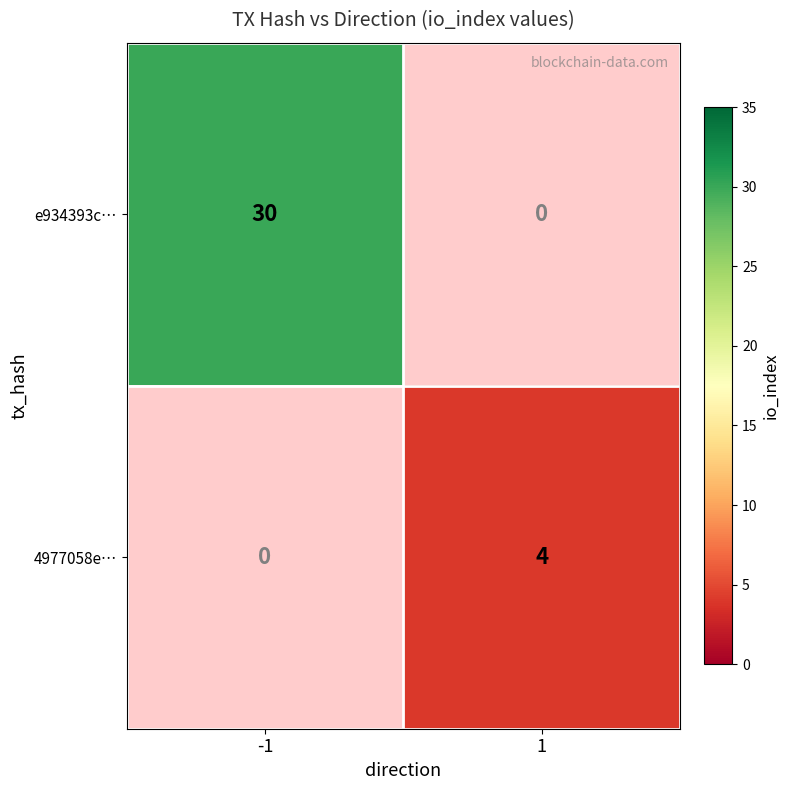

What is the smallest value displayed?

4.0